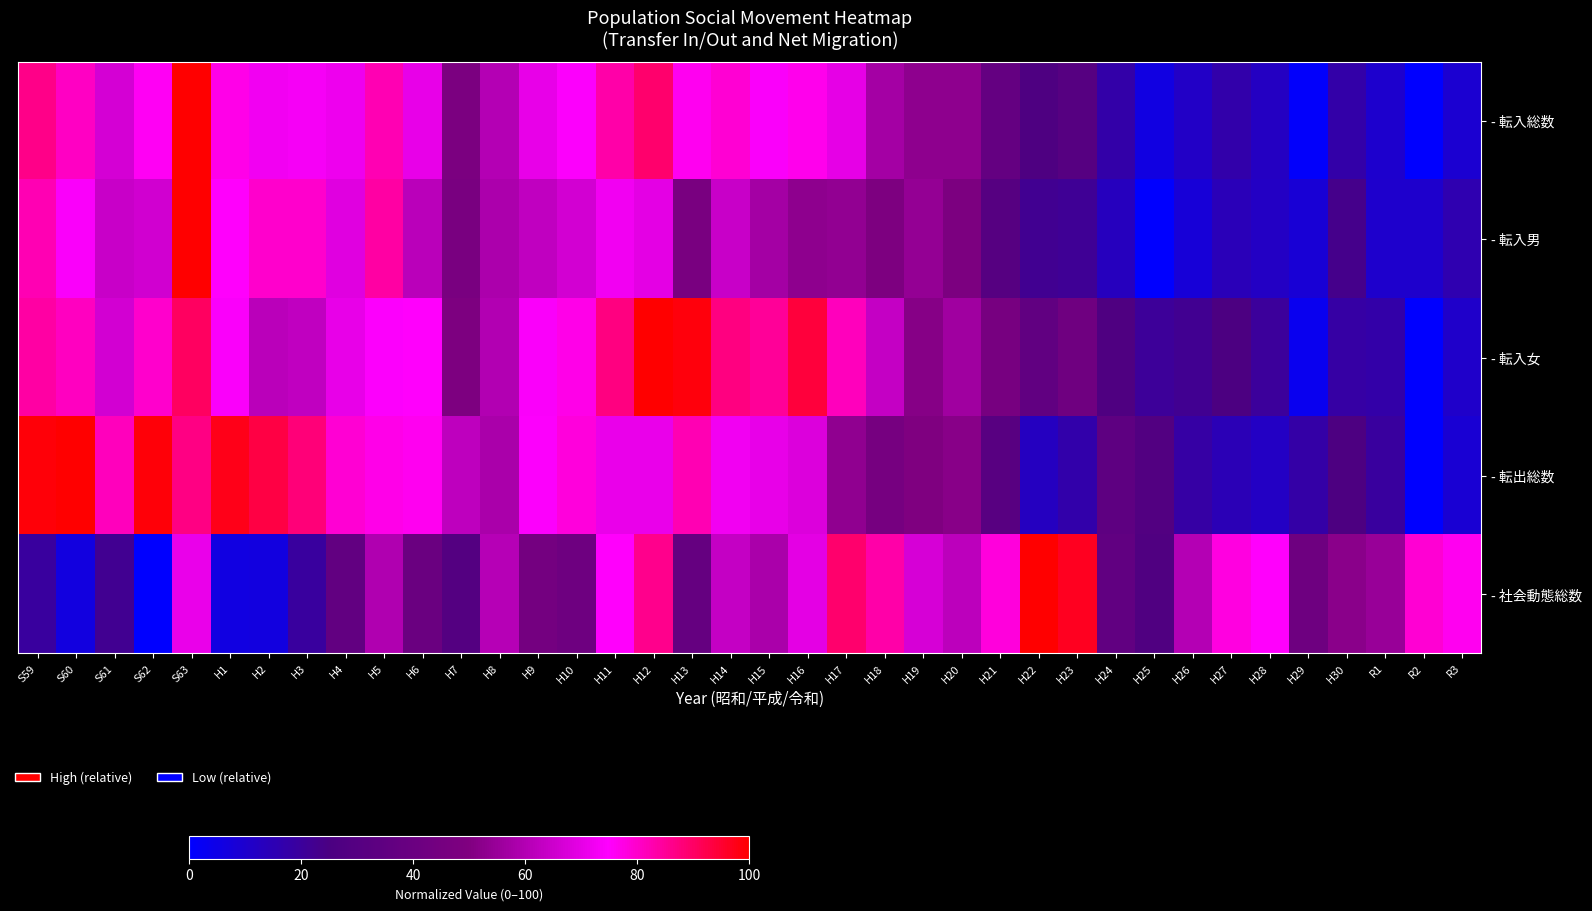

Reading left to right, extract all data points from this chart.

- 転入総数: S59=86.4	S60=80.6	S61=66.8	S62=75.8	S63=100.0	H1=77.1	H2=72.6	H3=73.3	H4=71.8	H5=82.1	H6=70.6	H7=47.8	H8=60.4	H9=70.5	H10=74.3	H11=83.3	H12=89.3	H13=76.5	H14=79.0	H15=74.0	H16=76.8	H17=70.0	H18=57.1	H19=53.1	H20=52.8	H21=37.3	H22=26.8	H23=30.1	H24=17.2	H25=6.2	H26=11.4	H27=16.9	H28=12.3	H29=0.8	H30=17.2	R1=9.8	R2=0.0	R3=9.2
- 転入男: S59=82.0	S60=74.1	S61=64.1	S62=66.0	S63=100.0	H1=75.0	H2=80.0	H3=80.0	H4=68.8	H5=83.9	H6=61.6	H7=47.1	H8=58.8	H9=62.8	H10=66.2	H11=72.4	H12=69.8	H13=47.3	H14=64.3	H15=57.3	H16=53.1	H17=53.7	H18=49.0	H19=54.3	H20=48.4	H21=30.8	H22=22.1	H23=21.2	H24=13.2	H25=0.0	H26=8.1	H27=14.2	H28=11.7	H29=8.3	H30=23.3	R1=10.2	R2=10.4	R3=15.9
- 転入女: S59=83.6	S60=81.0	S61=66.1	S62=80.1	S63=90.5	H1=73.9	H2=61.6	H3=62.6	H4=70.5	H5=74.3	H6=75.1	H7=49.0	H8=60.0	H9=73.9	H10=77.2	H11=87.1	H12=100.0	H13=98.8	H14=87.3	H15=85.0	H16=93.8	H17=81.5	H18=63.5	H19=51.5	H20=56.4	H21=45.9	H22=35.8	H23=42.3	H24=27.3	H25=20.5	H26=22.0	H27=25.9	H28=20.1	H29=3.4	H30=18.0	R1=17.3	R2=0.0	R3=10.9
- 転出総数: S59=99.0	S60=100.0	S61=81.4	S62=98.9	S63=86.7	H1=97.3	H2=93.3	H3=87.9	H4=79.1	H5=77.0	H6=76.3	H7=62.3	H8=58.5	H9=74.2	H10=78.5	H11=70.8	H12=70.9	H13=82.3	H14=72.6	H15=70.7	H16=68.0	H17=53.5	H18=45.5	H19=49.6	H20=51.6	H21=31.3	H22=12.8	H23=17.0	H24=34.1	H25=28.6	H26=18.1	H27=14.5	H28=11.9	H29=17.7	H30=26.5	R1=19.2	R2=0.0	R3=8.9
- 社会動態総数: S59=19.2	S60=6.4	S61=21.9	S62=0.0	S63=70.7	H1=5.9	H2=6.6	H3=19.5	H4=36.3	H5=59.5	H6=40.1	H7=29.5	H8=60.6	H9=44.6	H10=42.0	H11=75.3	H12=86.0	H13=37.8	H14=63.5	H15=58.6	H16=69.6	H17=89.1	H18=83.2	H19=66.9	H20=61.9	H21=78.3	H22=100.0	H23=96.7	H24=35.7	H25=27.6	H26=60.2	H27=78.1	H28=75.3	H29=41.8	H30=52.3	R1=54.9	R2=79.2	R3=76.4